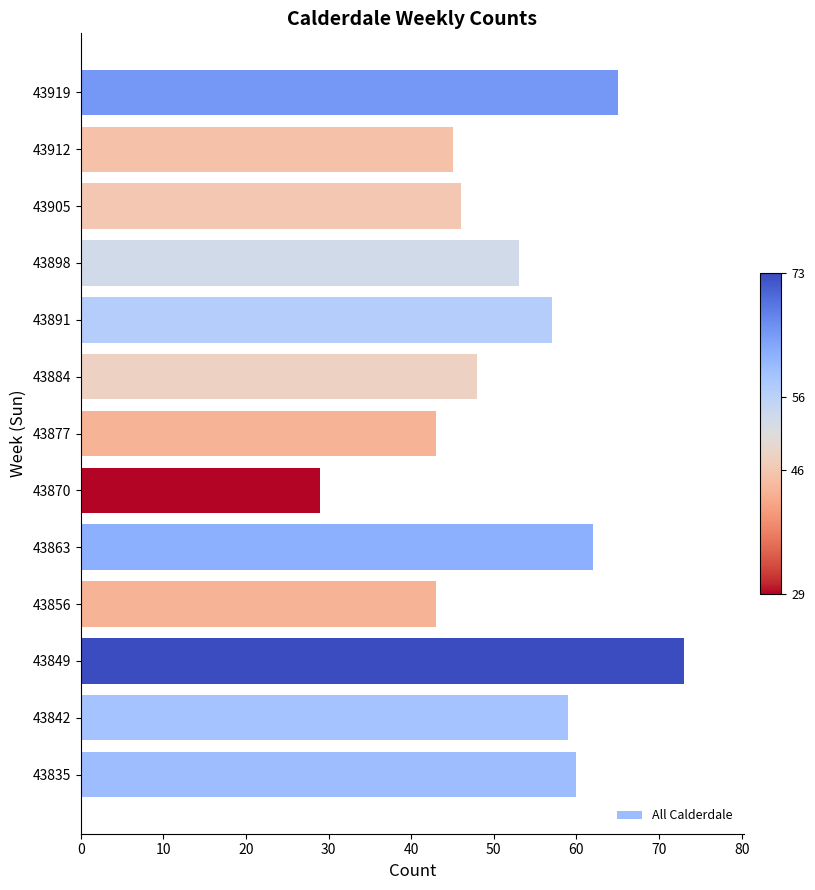

How many data points are less than 53?

6